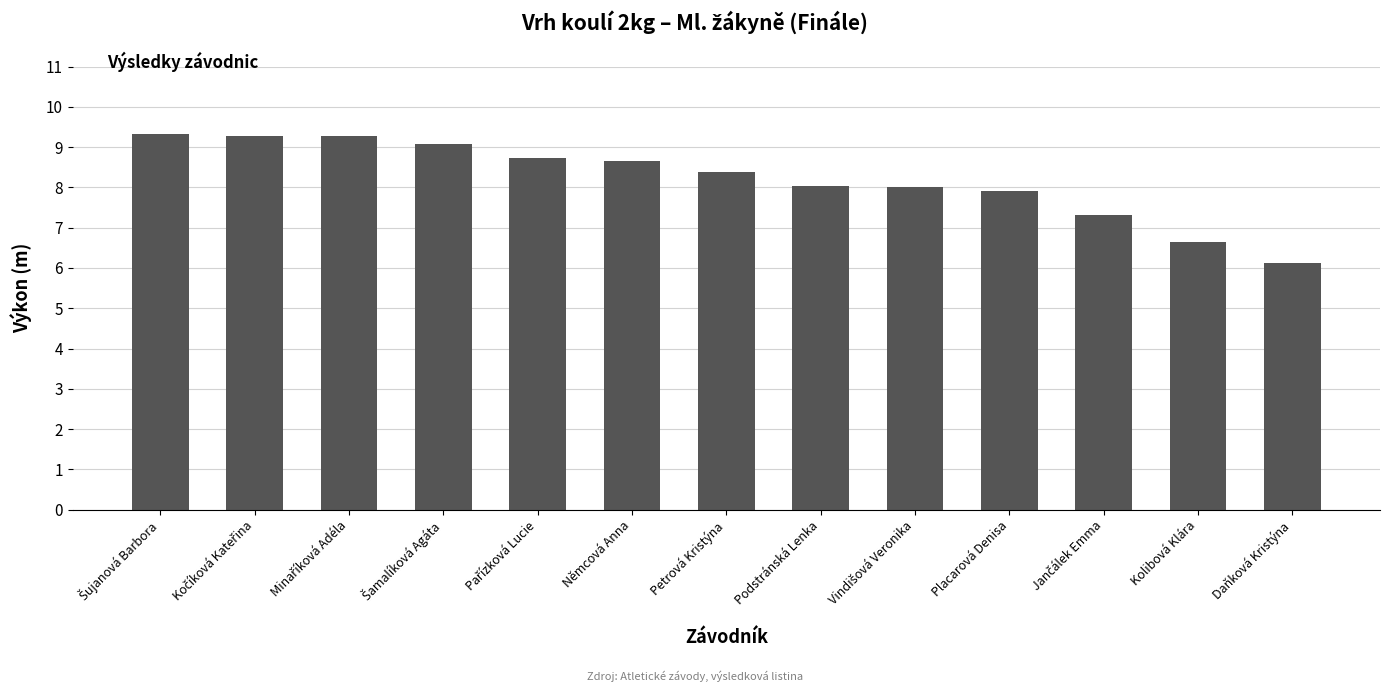

How many data points does each series have?

13